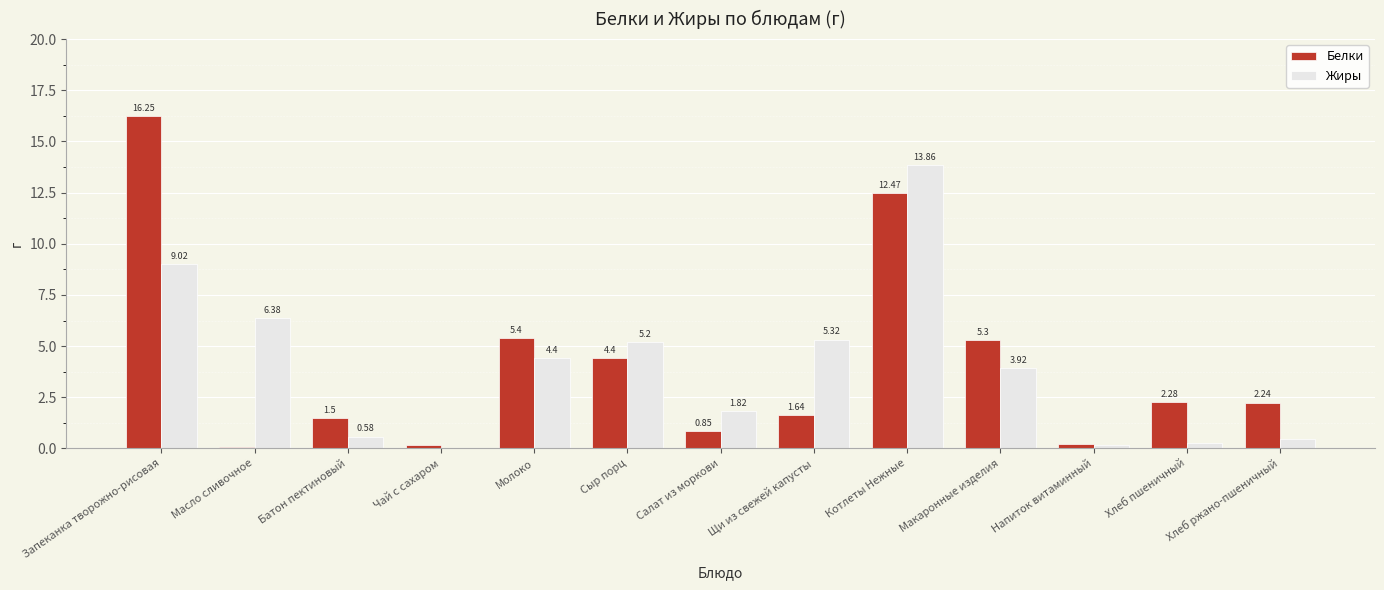

Which series changed the most between Салат из моркови and Макаронные изделия?

Белки